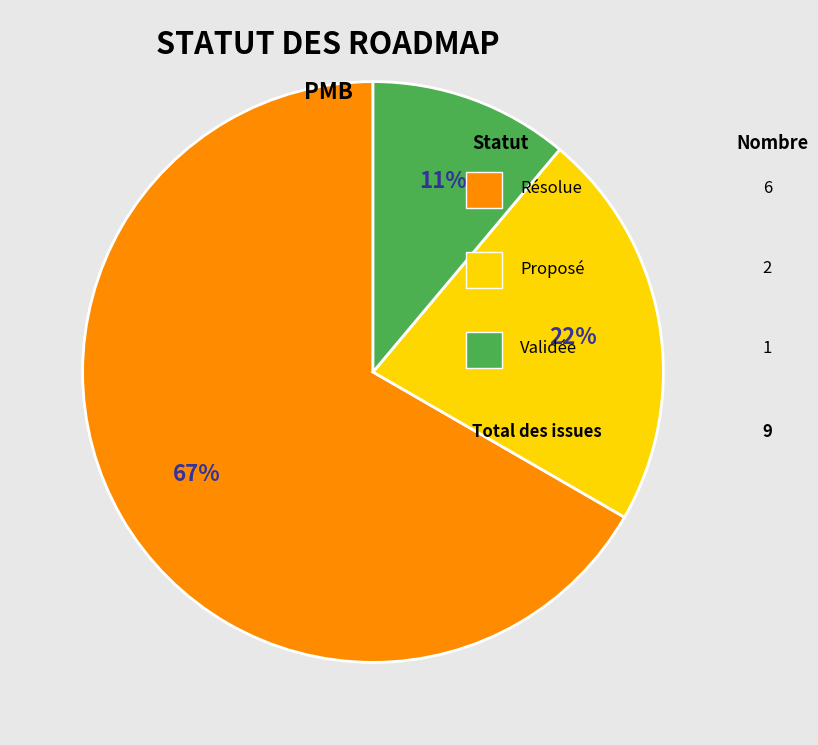

Is there a majority slice in this chart?

Yes